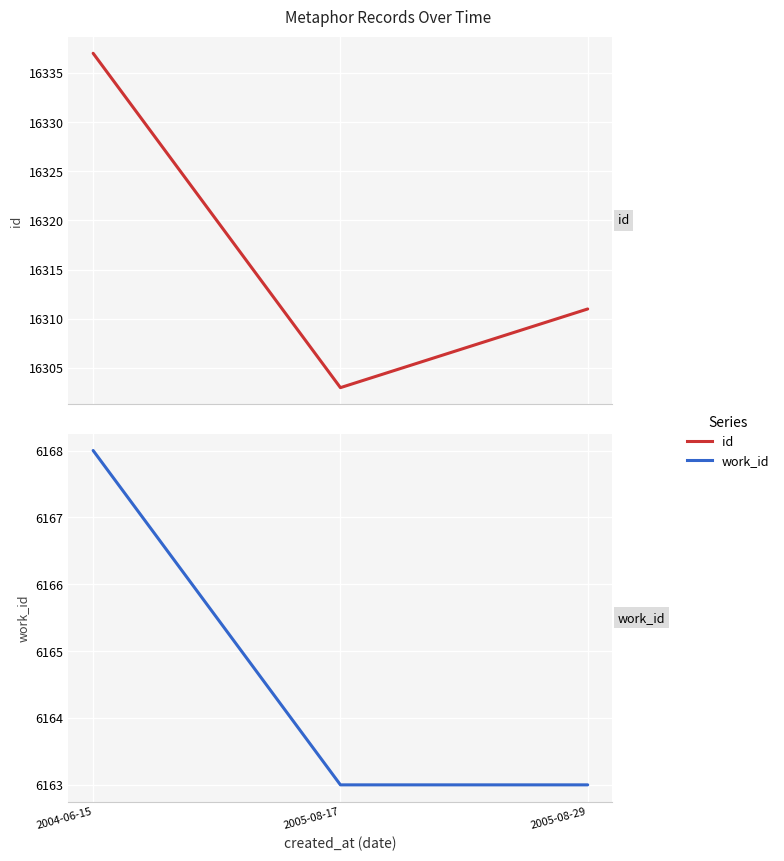

What is the highest value of the work_id series?

6168